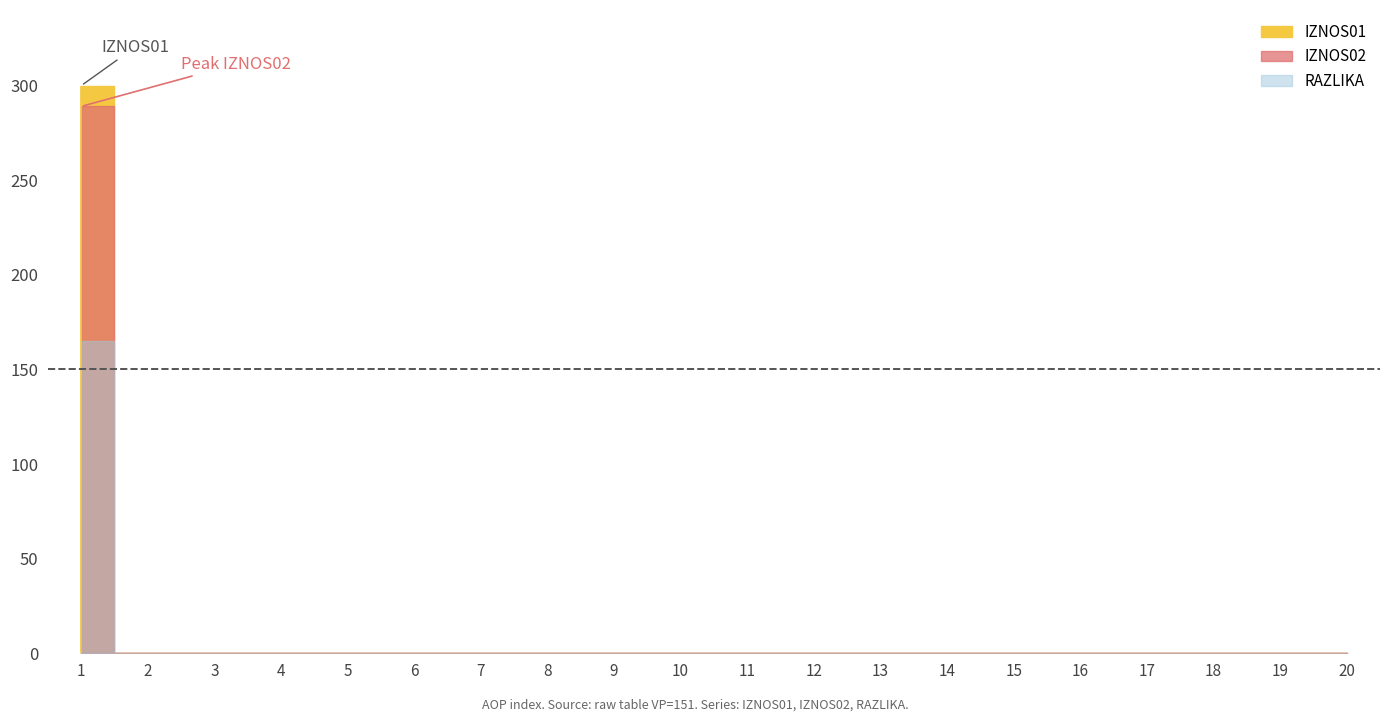

Count the number of values greater than 0.

1